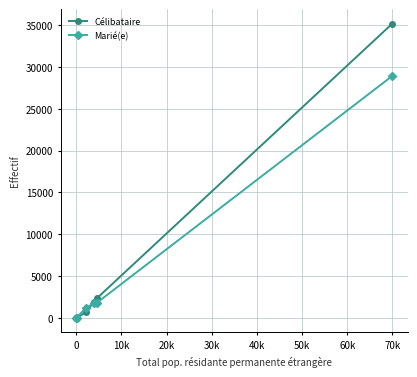

Which series has the widest spread of values?

Célibataire